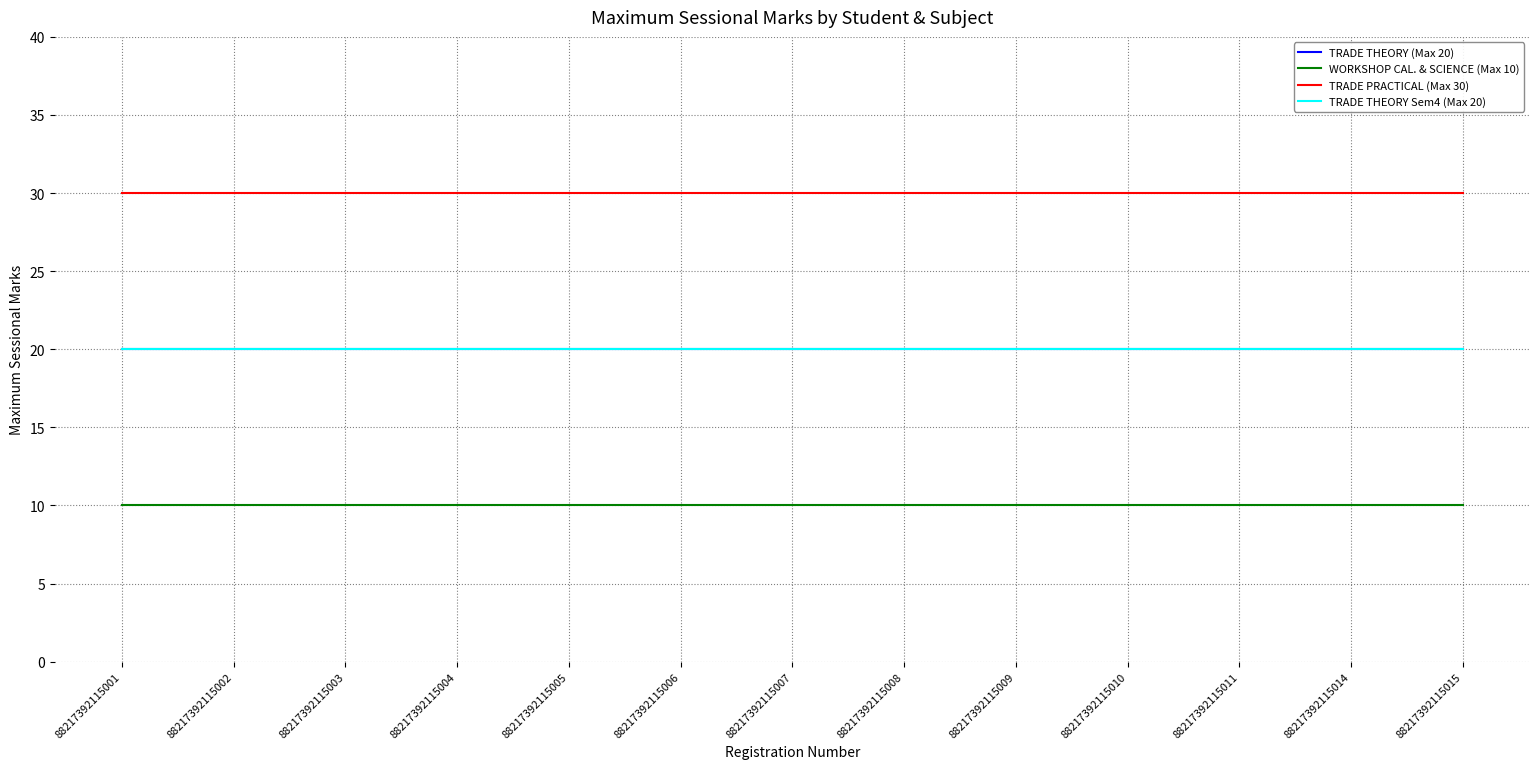

Is it true that TRADE THEORY (Max 20) equals 20 at 88217392115002?

True